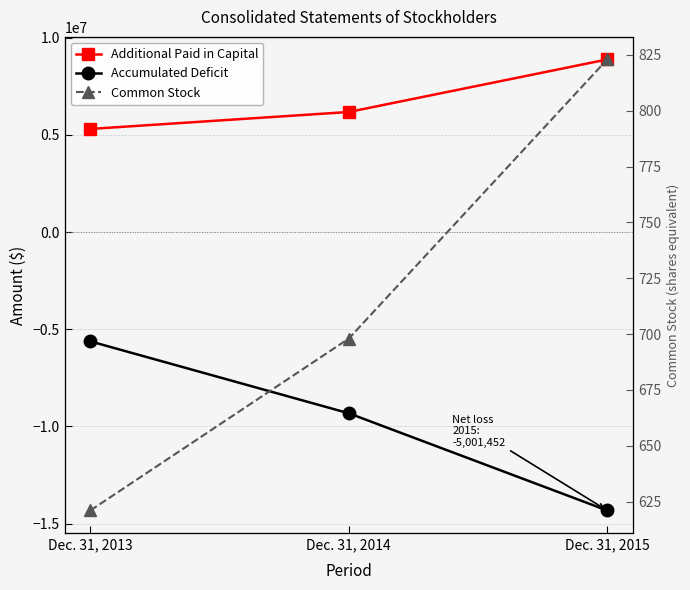

How many values in the Accumulated Deficit series exceed -9325328?

1